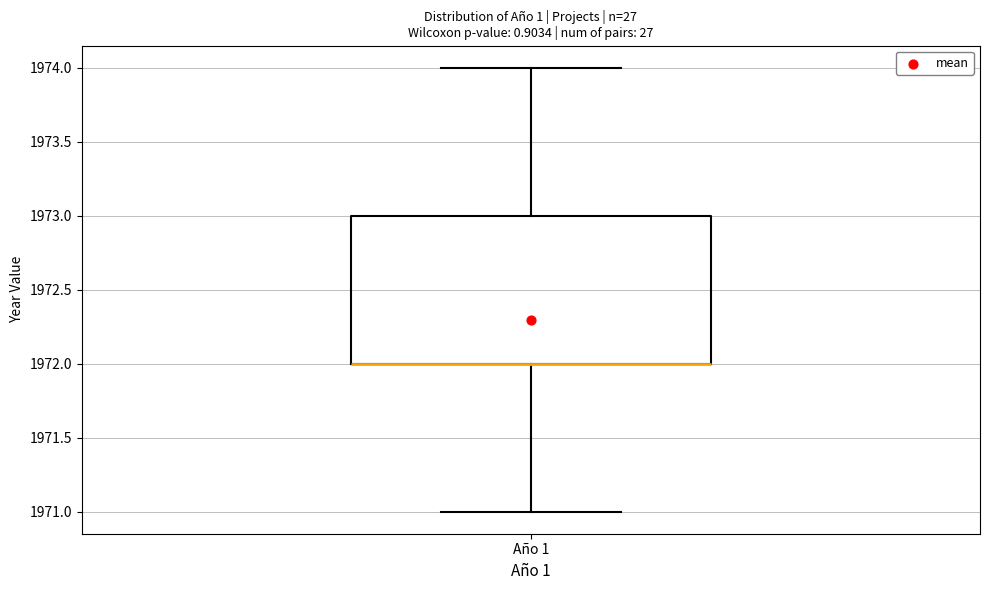

Read this box plot against the y-axis: the position of the median line, the range covered by the box, and the ends of both whiskers. The values are not printed on the chart, so give them approximately, as read against the axis.

median 1972 (drawn on the box's lower edge), box 1972 to 1973, whiskers 1971 to 1974